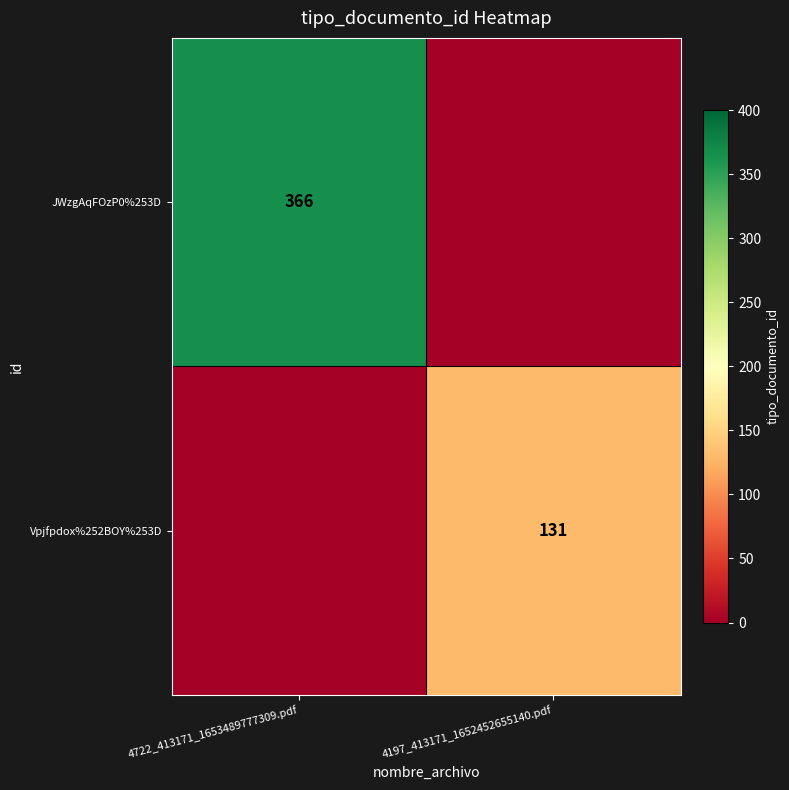

True or false: Vpjfpdox%252BOY%253D has a value of 131 at 4197_413171_1652452655140.pdf.

True